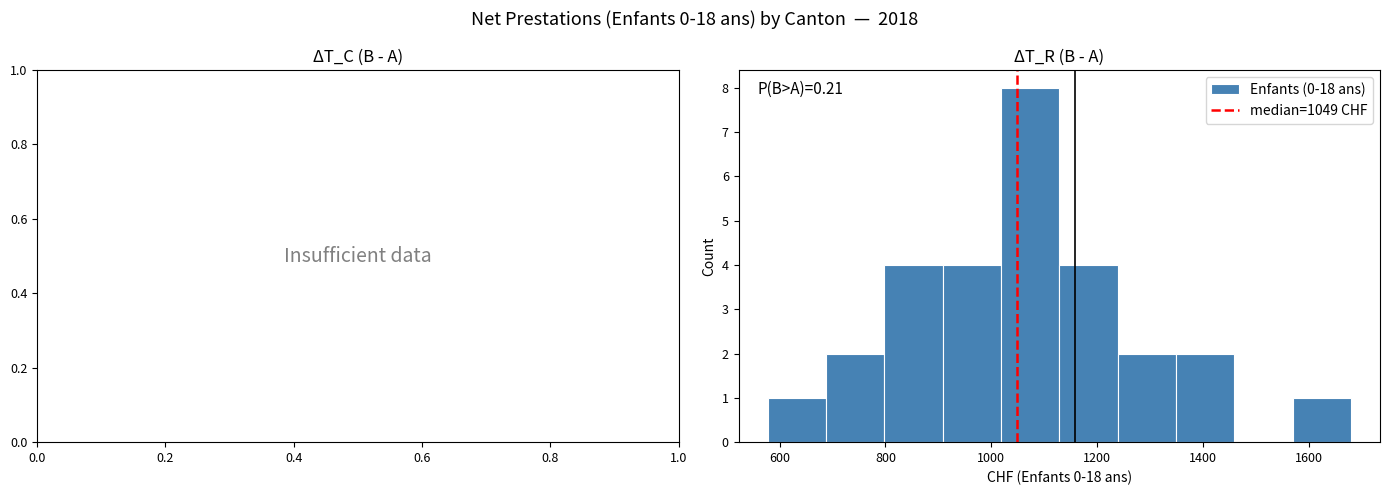

Over which range of the x-axis is the bar tallest?

1020 to 1120